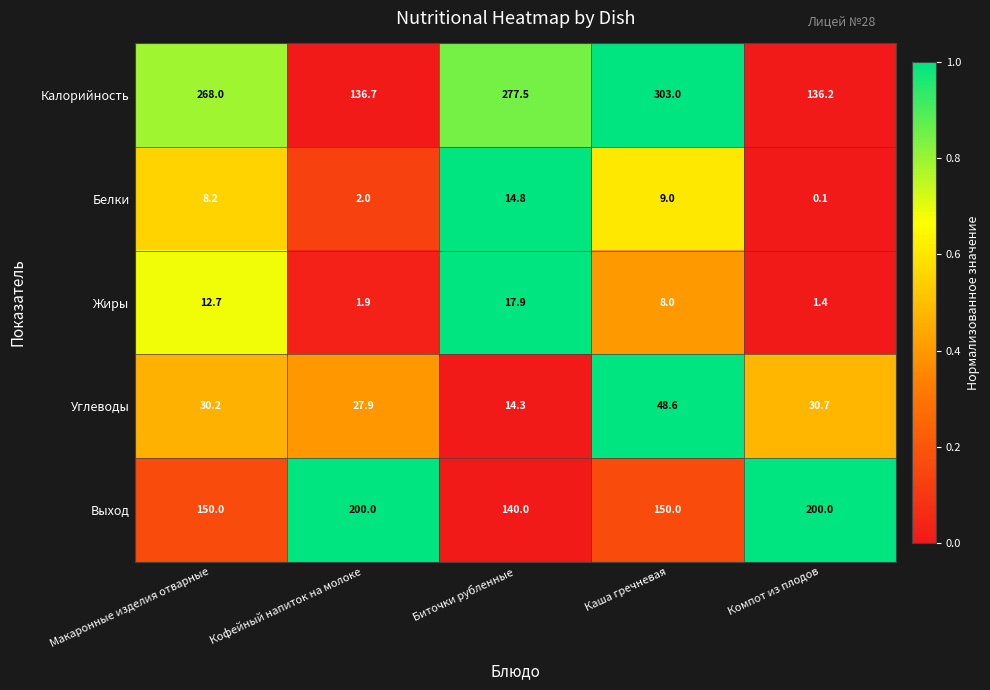

At which category is the sum across all series the highest?

Каша гречневая